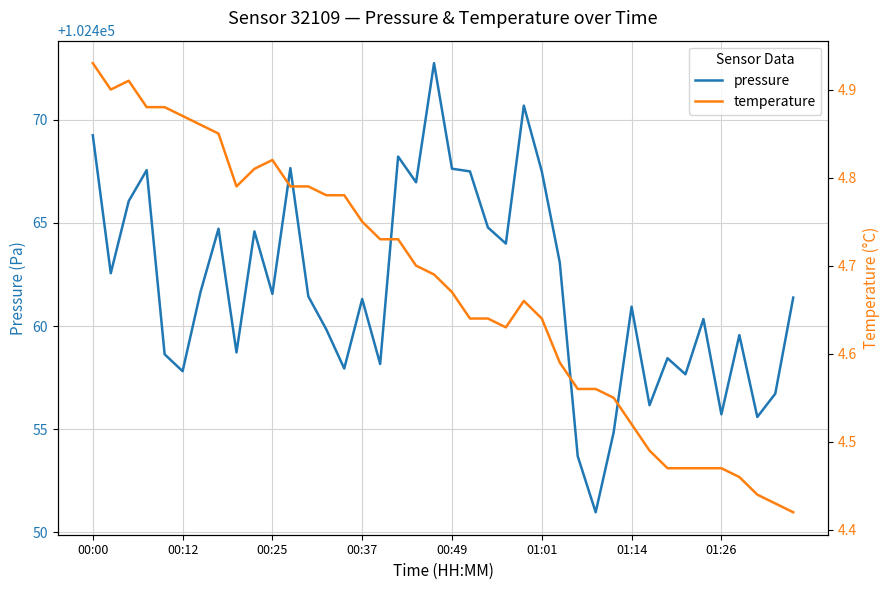

What is the value of the temperature point at the 24th from the left?

4.6